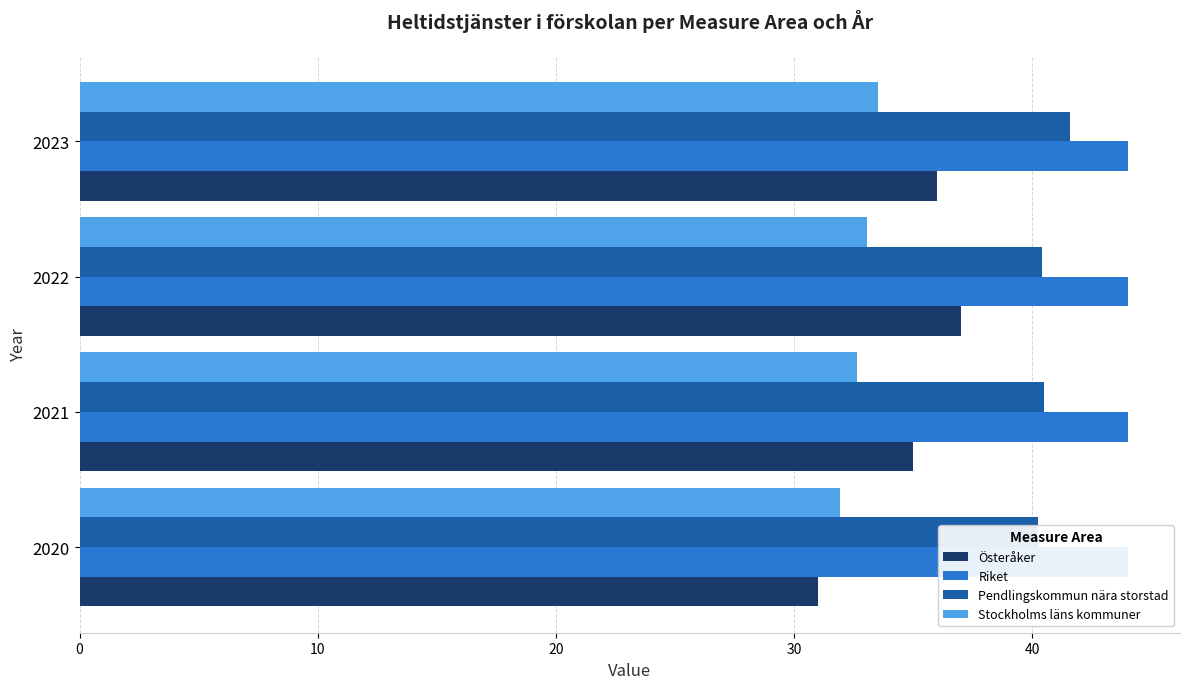

What is the value of the Stockholms läns kommuner bar at the 4th from the left?

33.5